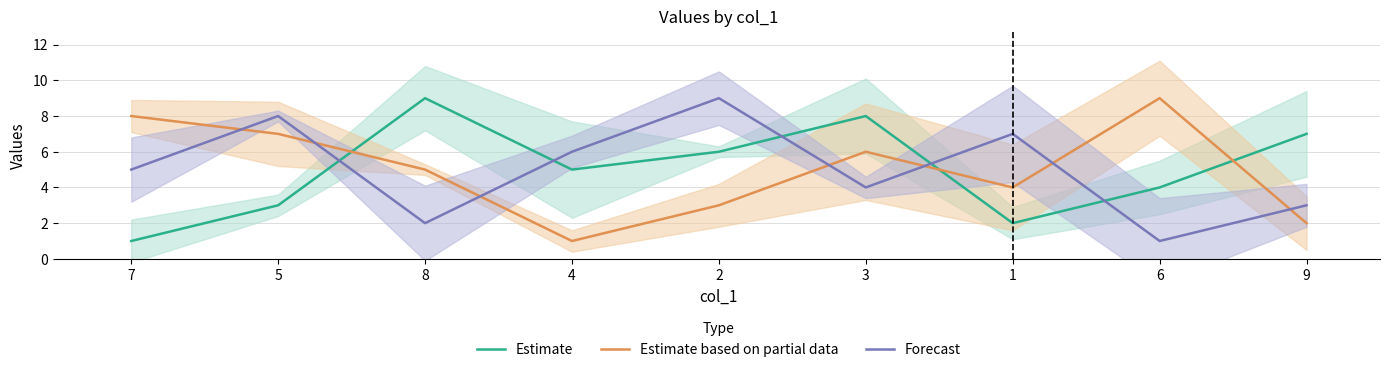

At 9, list the series in order from largest to smallest.

Estimate, Forecast, Estimate based on partial data